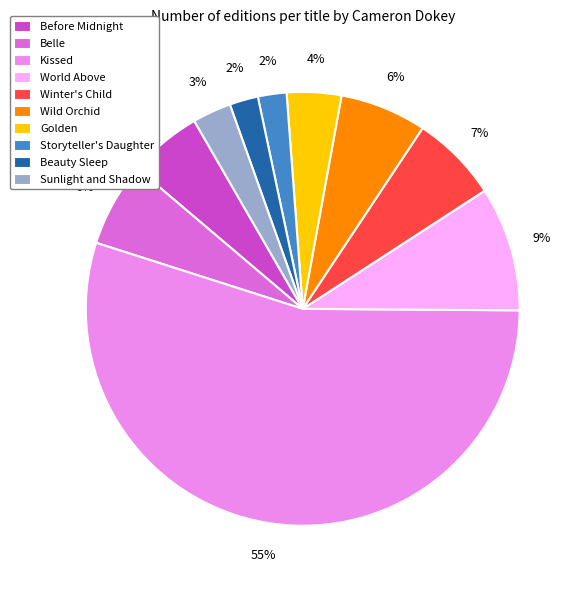

Is the sum of Golden and Kissed greater than half?

Yes